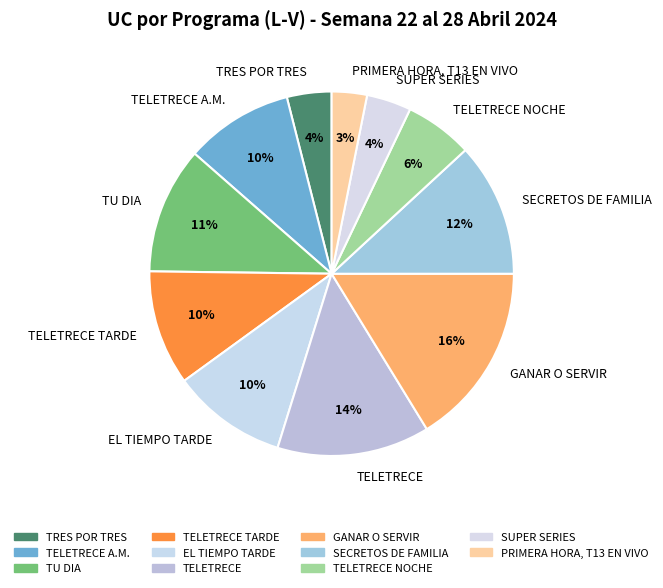

How many segments does this pie chart have?

11